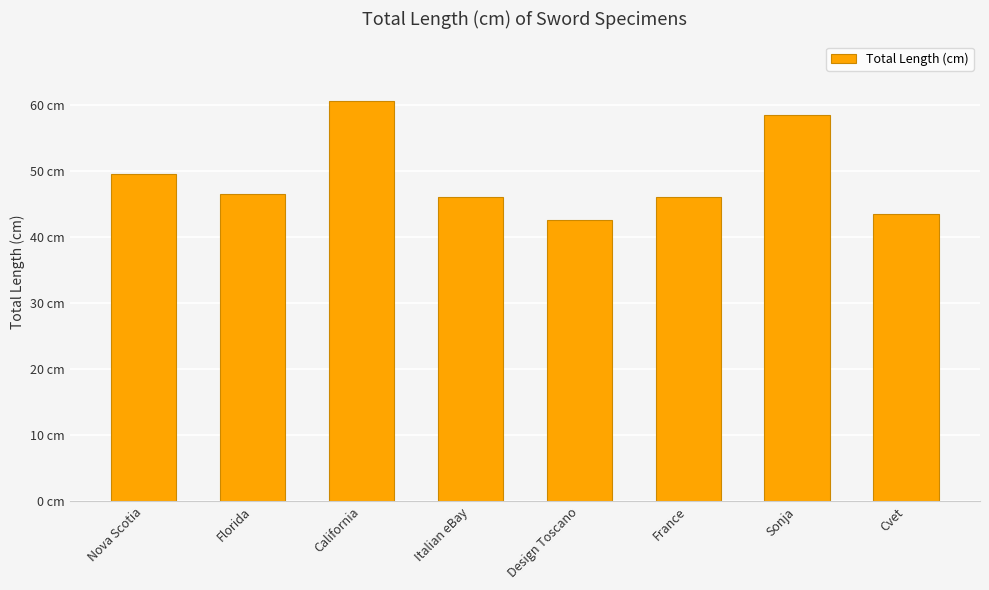

The value at Cvet is 73.8. True or false?

False